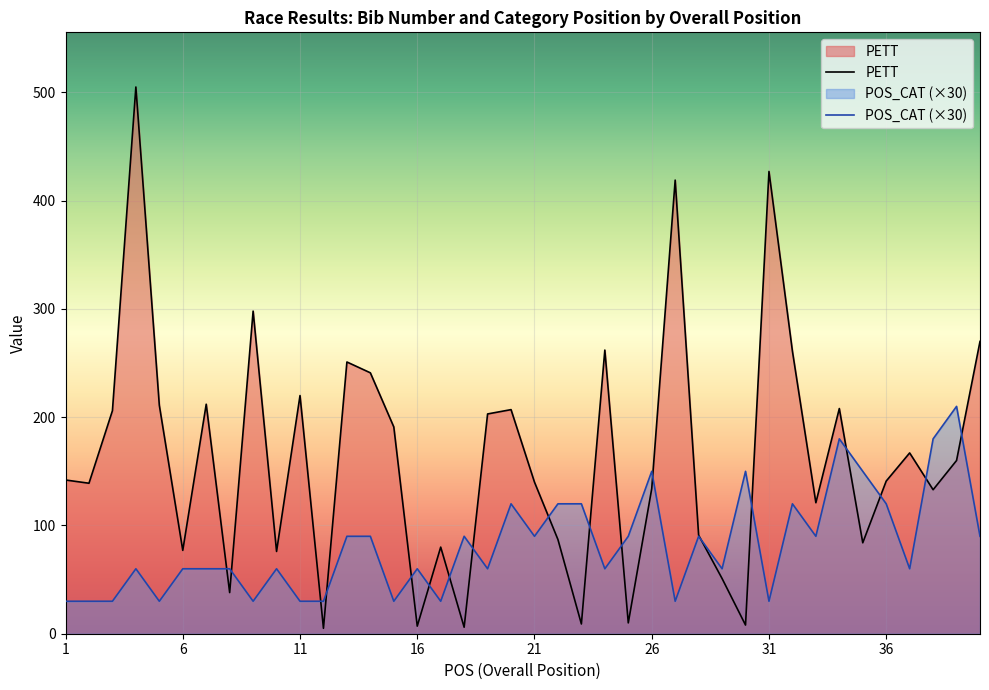

True or false: POS_CAT has a value of 131 at 18.

False